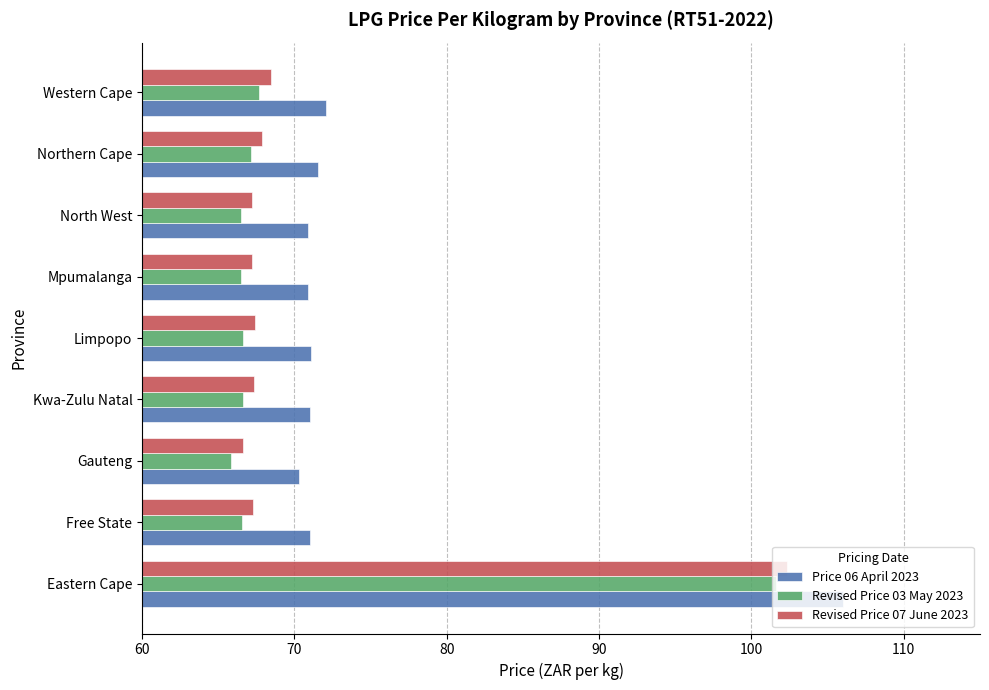

What is the difference between the highest and lowest values at Eastern Cape?

4.4